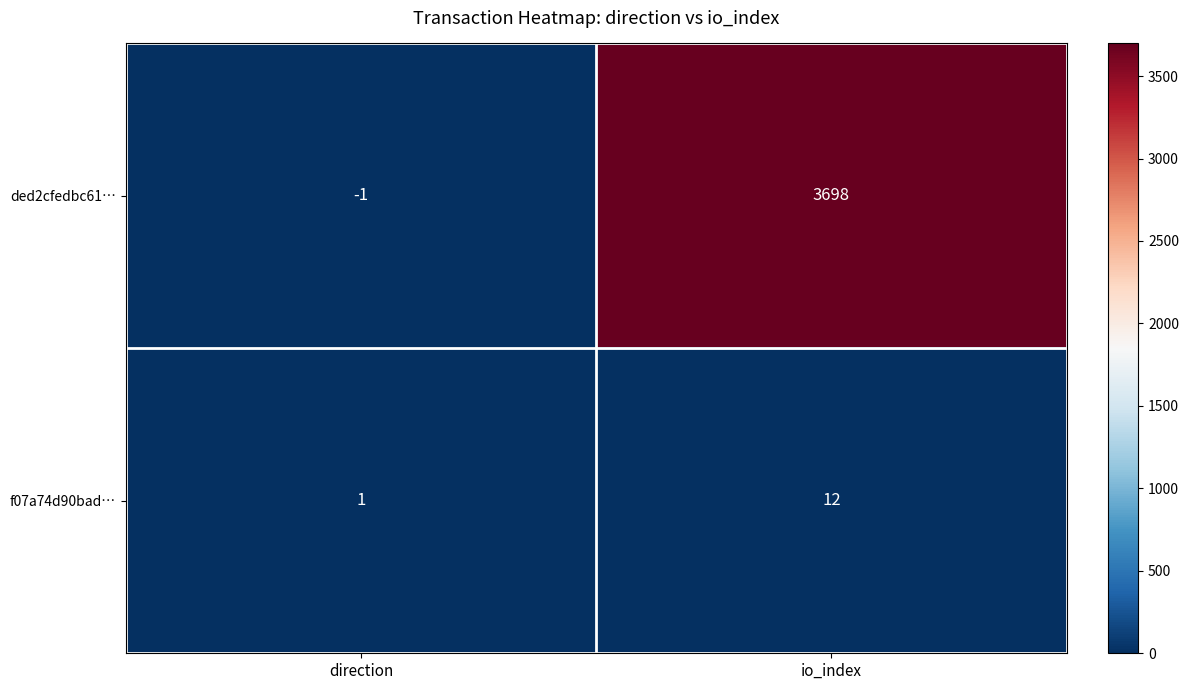

What is the difference between the f07a74d90bad… values at direction and io_index?

11